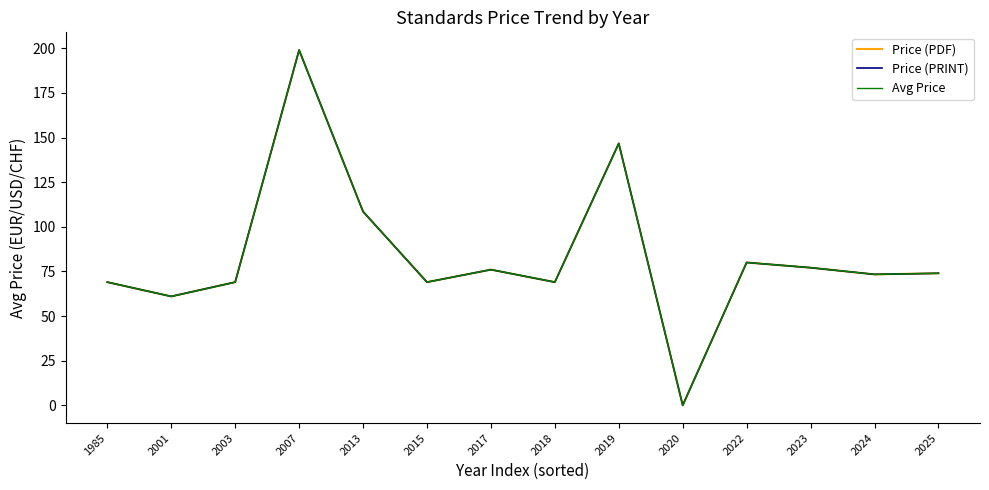

How many lines are shown in the chart?

3